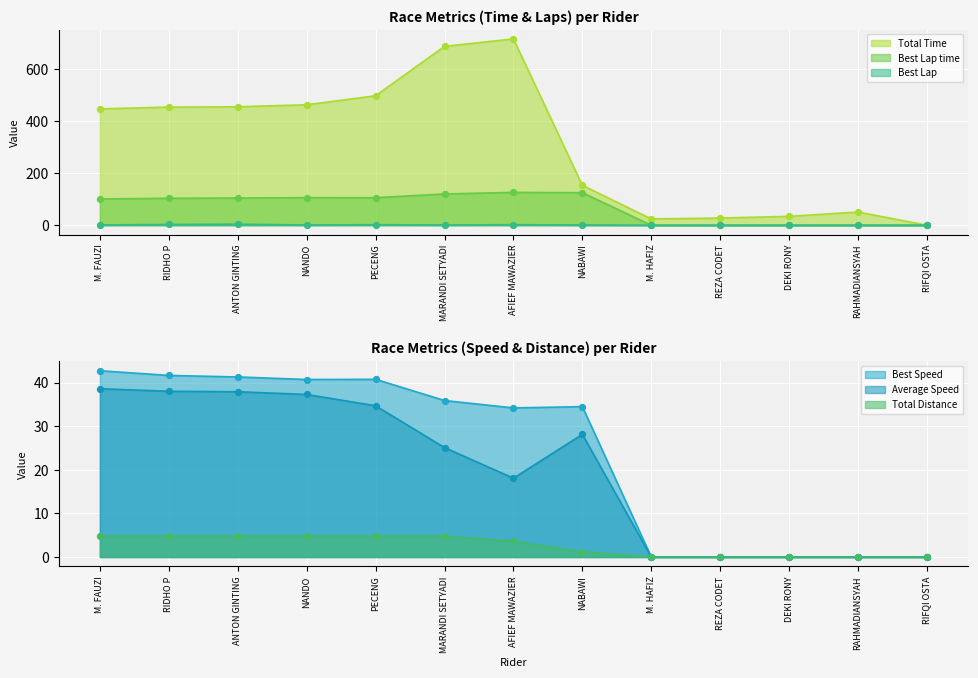

Which series has the largest total across all categories?

Total Time